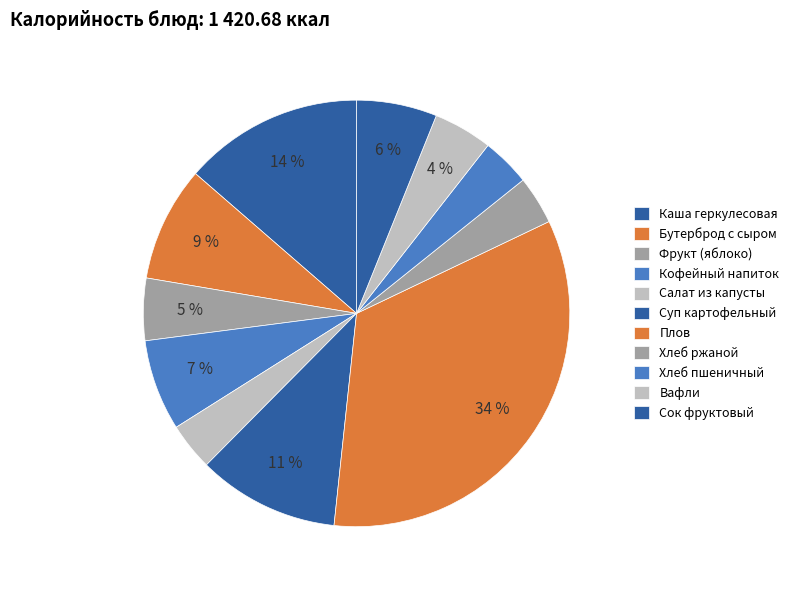

How much of the chart is everything except Бутерброд с сыром?

91.3%